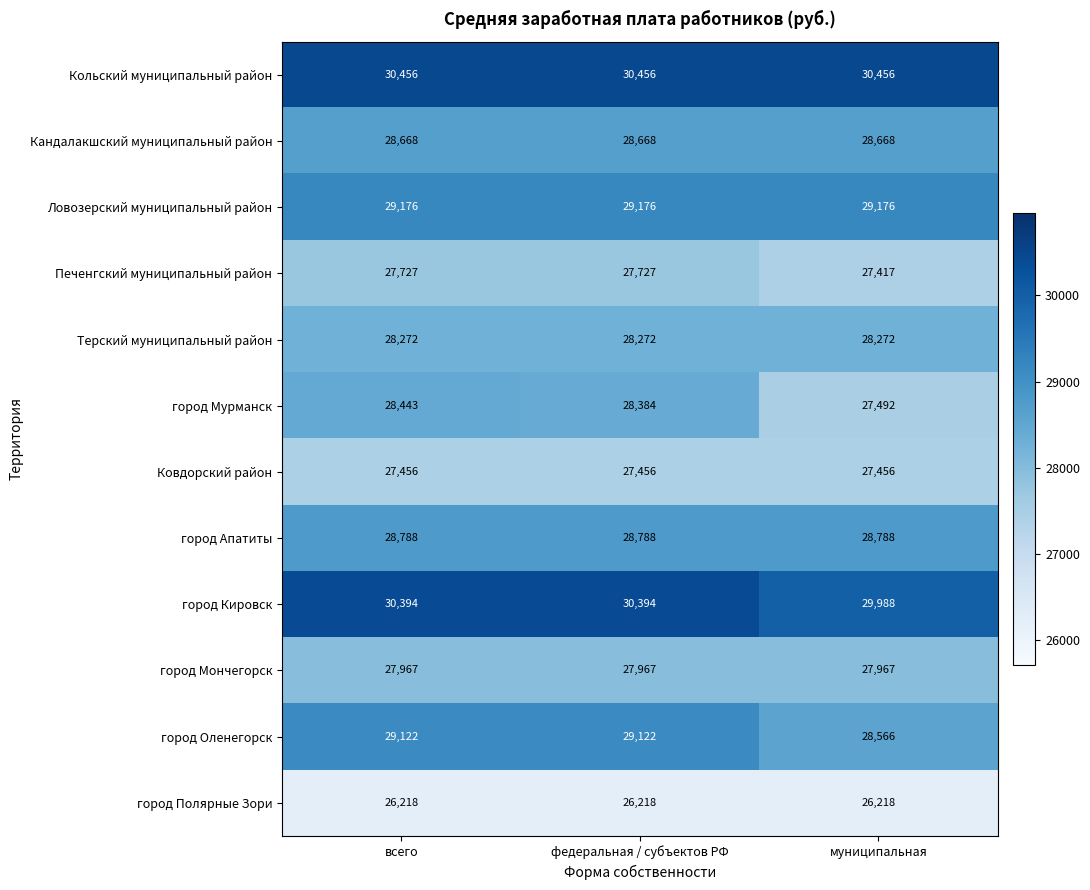

What is the sum of the Терский муниципальный район values at федеральная / субъектов РФ and муниципальная?

56544